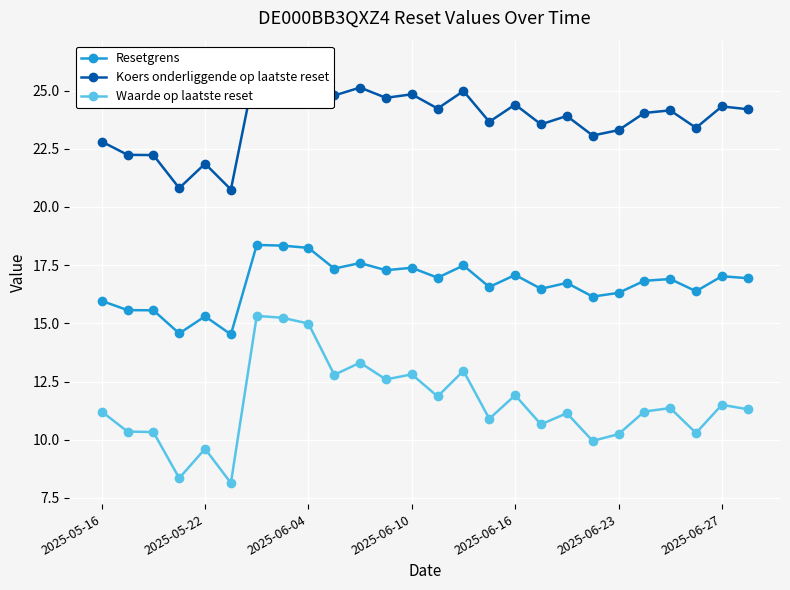

At which label is Resetgrens closest to 16?

2025-05-16